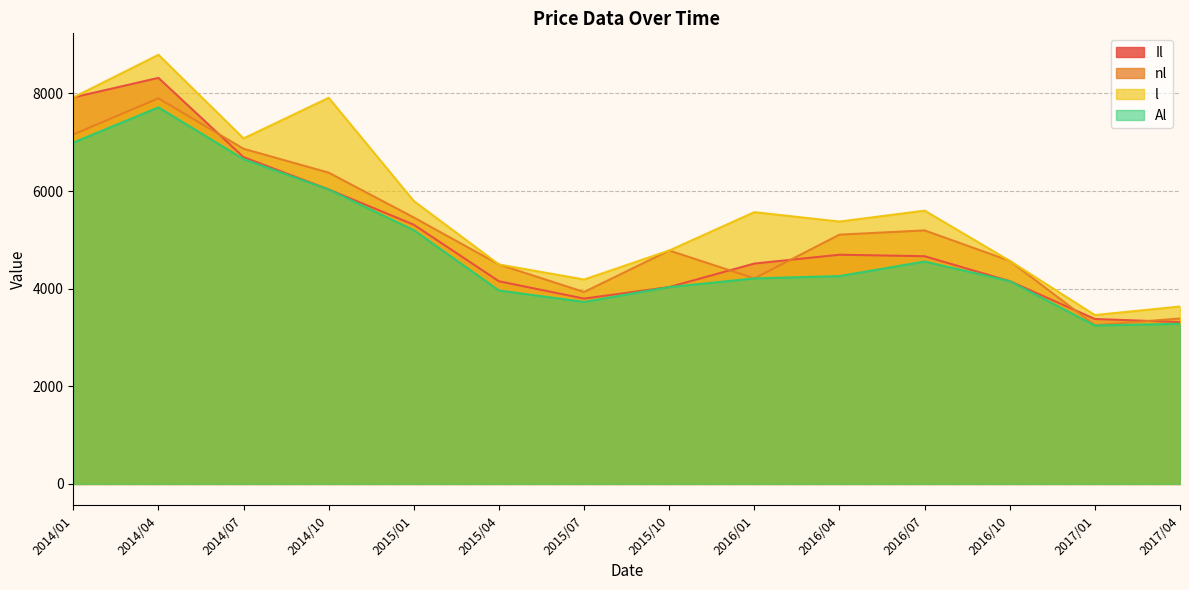

What is the total value across all series at 2014/07?

27290.6